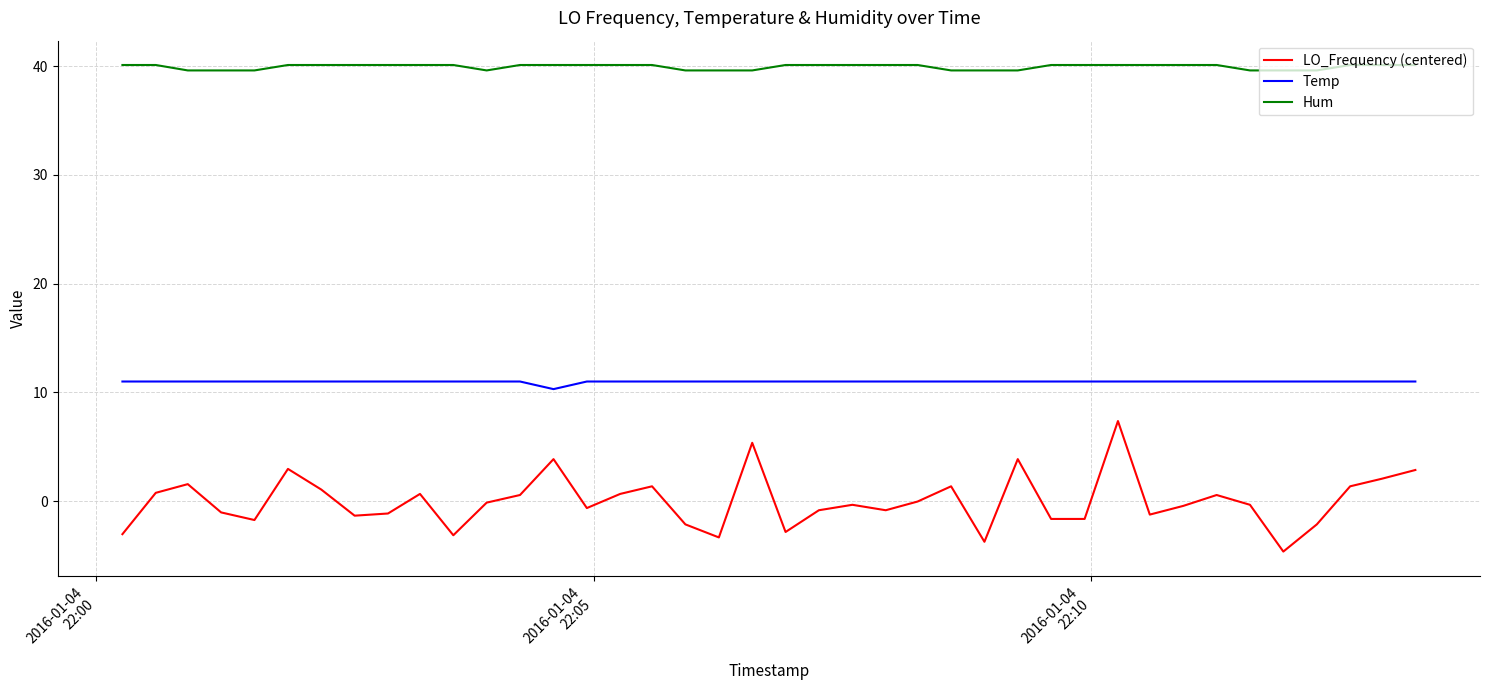

True or false: Temp and Hum intersect in this chart.

False